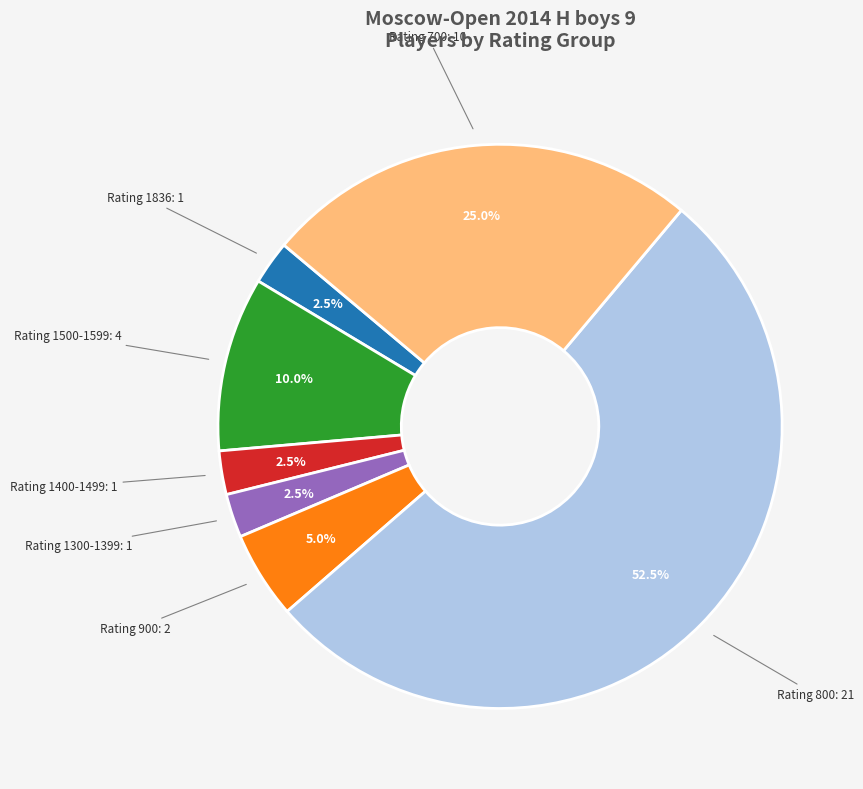

Does any single category account for the majority?

Yes